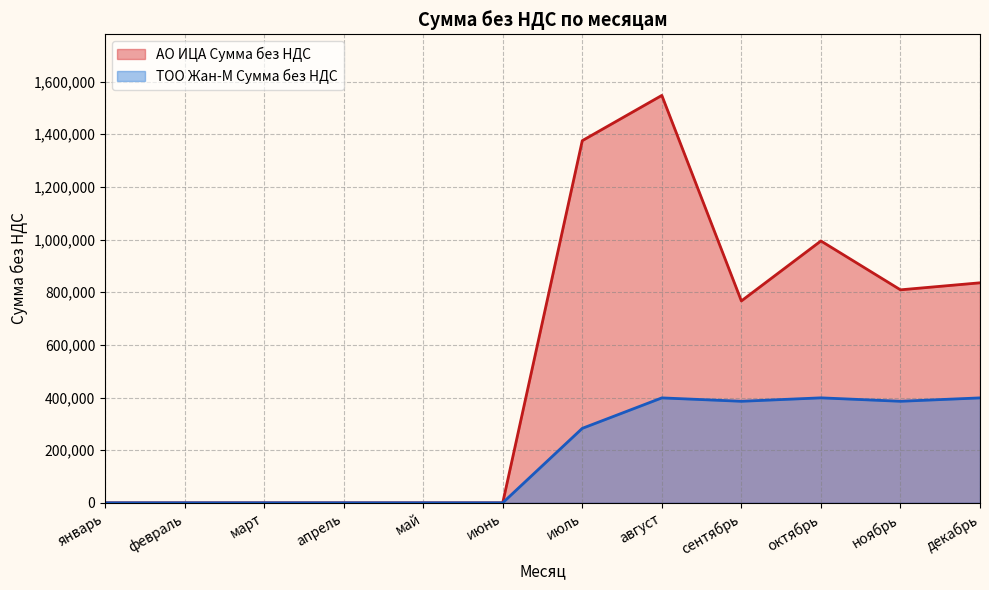

At which category is the sum across all series the highest?

август